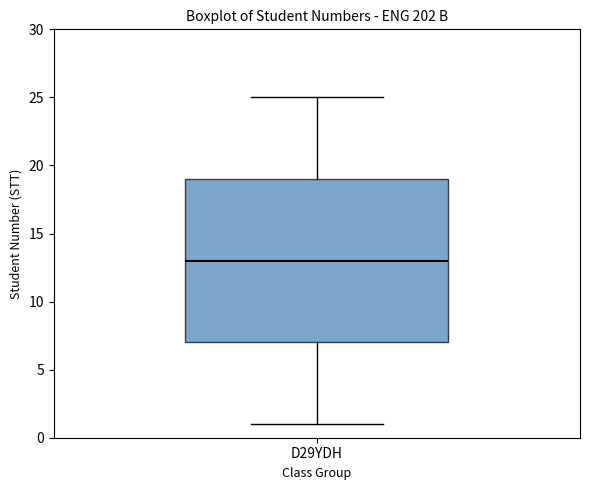

Transcribe this box plot: give where the median line is, the range the box spans, and where the two whiskers end, as read against the y-axis. The values are not printed on the chart, so give them approximately, as read against the axis.

median 13, box 7 to 19, whiskers 1 to 25